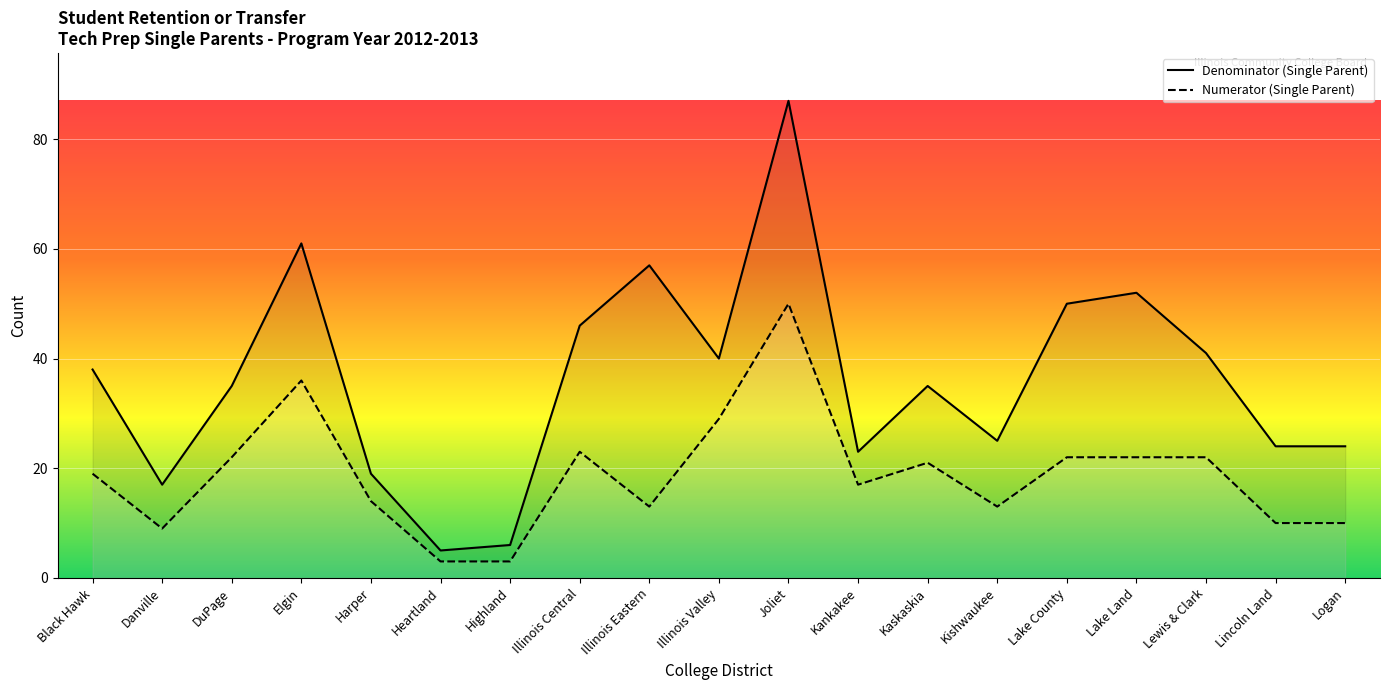

The value of Numerator (Single Parent) at Lake County is 15. True or false?

False